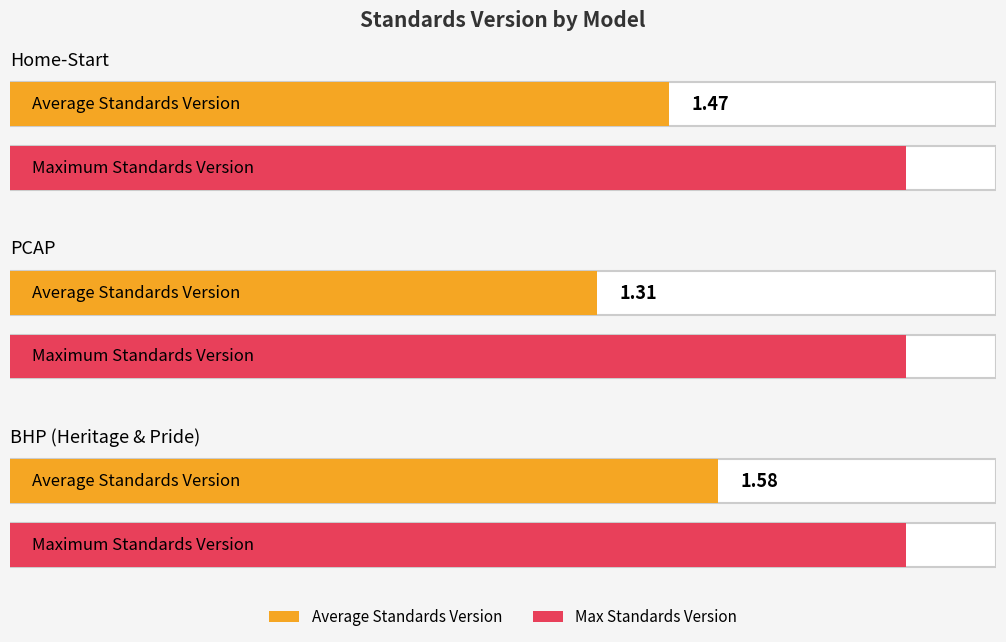

What position from the right is Parent-Child Assistance Program (PCAP)?

2